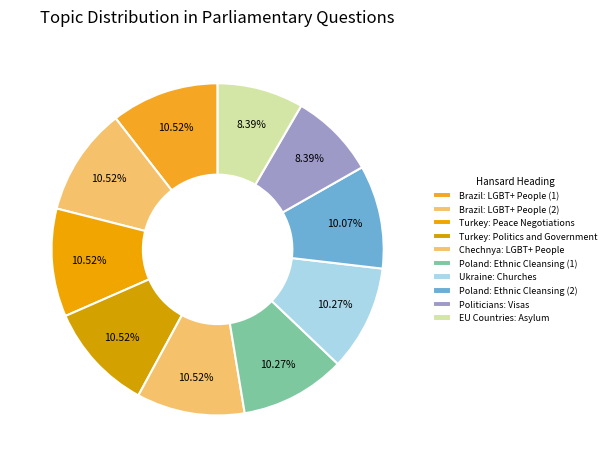

Rank the categories by value from highest to lowest.

Chechnya: LGBT+ People, Turkey: Politics and Government, Turkey: Peace Negotiations, Brazil: LGBT+ People (2), Brazil: LGBT+ People (1), Ukraine: Churches, Poland: Ethnic Cleansing (1), Poland: Ethnic Cleansing (2), EU Countries: Asylum, Politicians: Visas